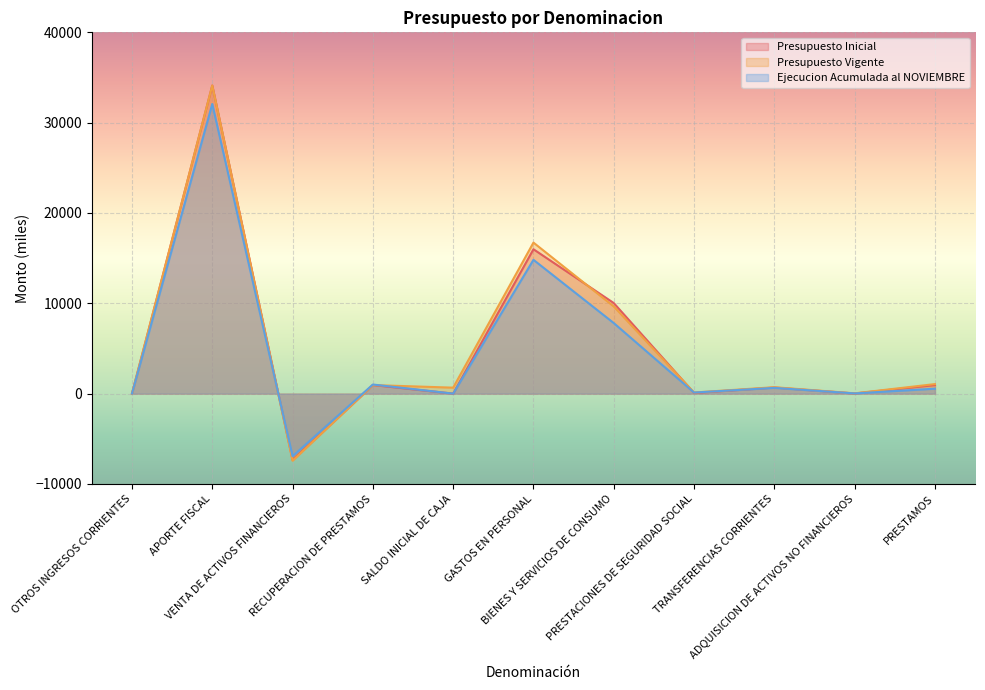

Is the value of Ejecucion Acumulada al NOVIEMBRE at PRESTACIONES DE SEGURIDAD SOCIAL greater than the value of Presupuesto Vigente at PRESTACIONES DE SEGURIDAD SOCIAL?

No